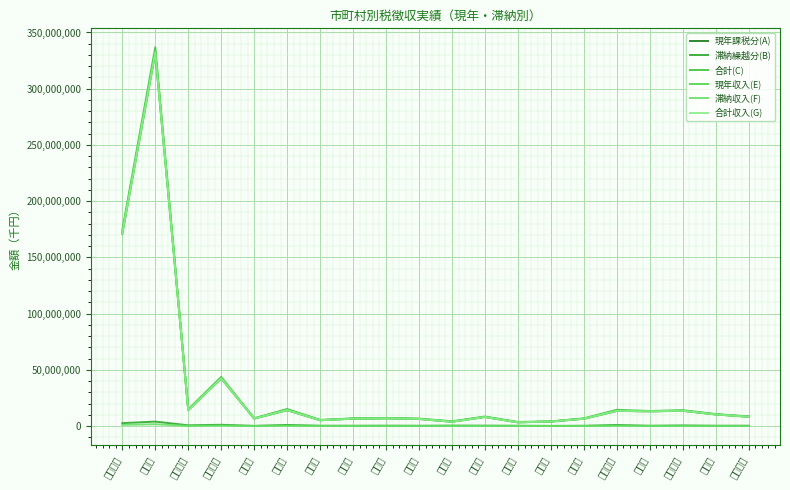

True or false: 現年収入(E) and 現年課税分(A) intersect in this chart.

False